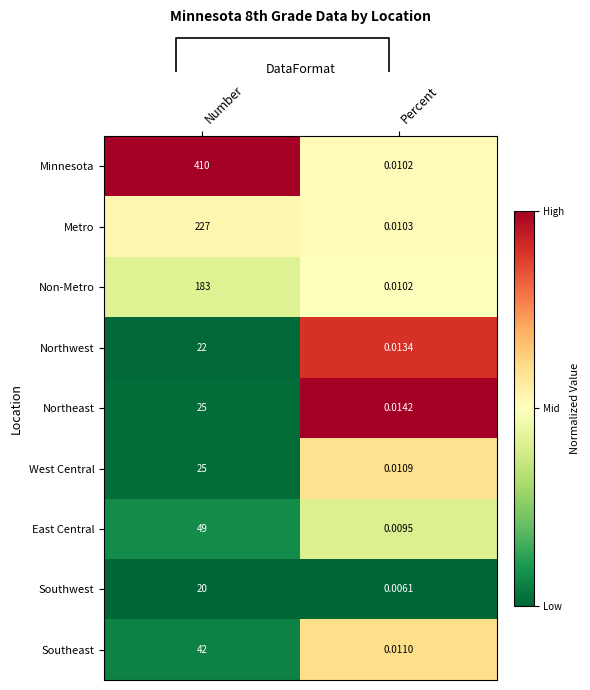

Is the value of Northwest at Number greater than the value of Non-Metro at Percent?

Yes